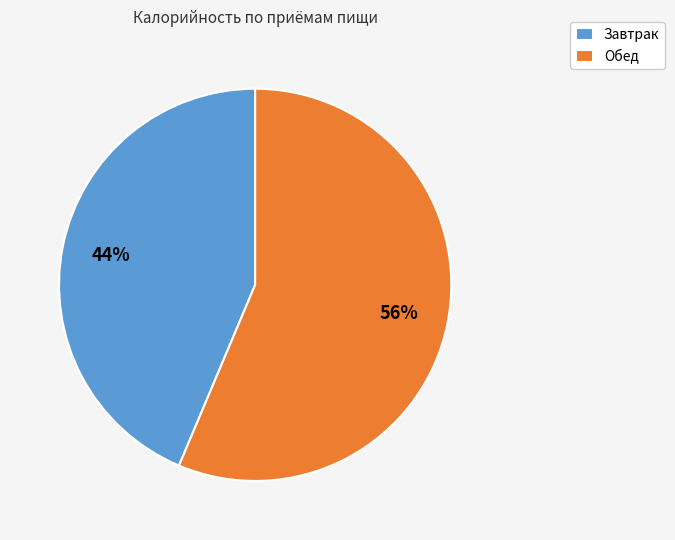

To the nearest percent, what is the combined percentage of Обед and Завтрак?

100%